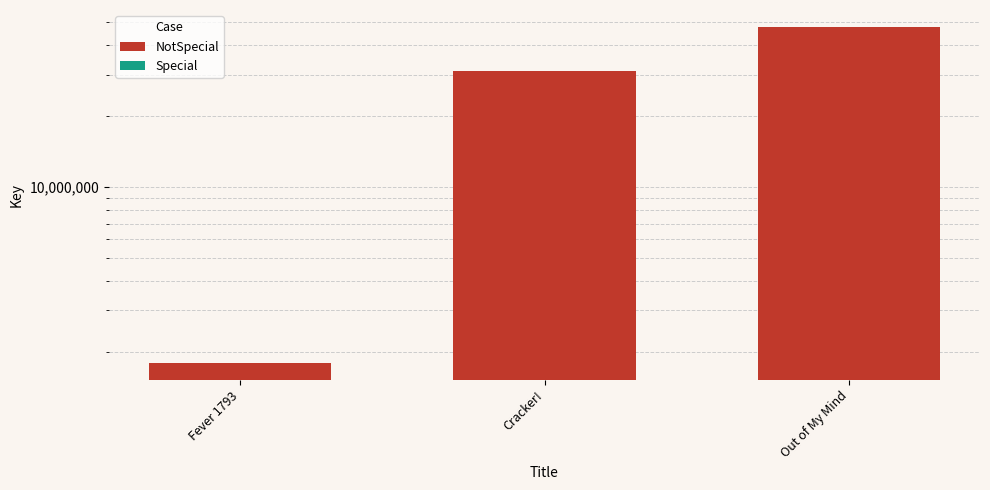

List the labels in order of value, largest first.

Out of My Mind, Cracker!, Fever 1793